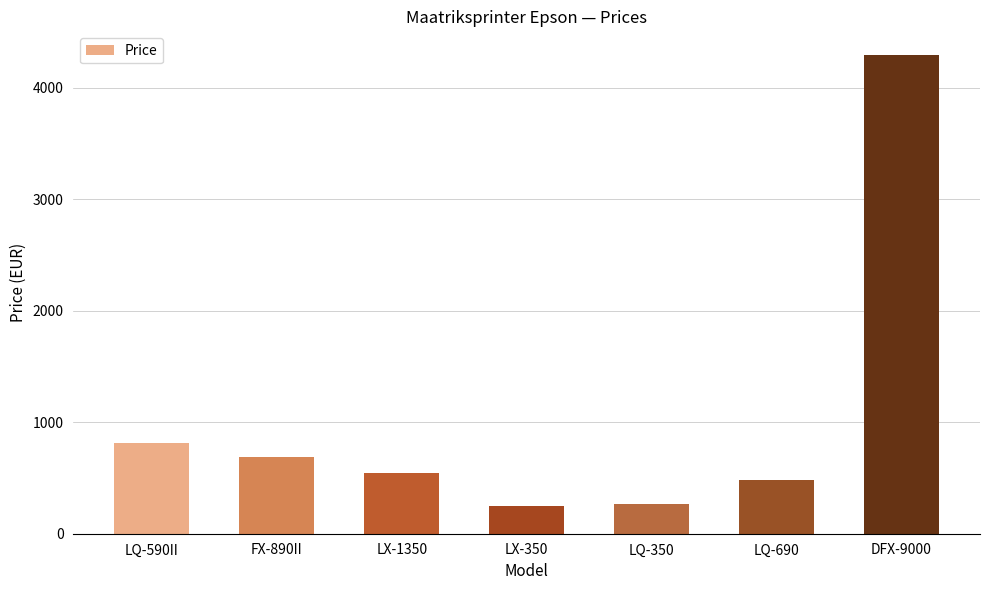

Reading right to left, what are all the values shown in this chart?

4292.1	478.5	267.3	244.6	549.1	687.7	814.0